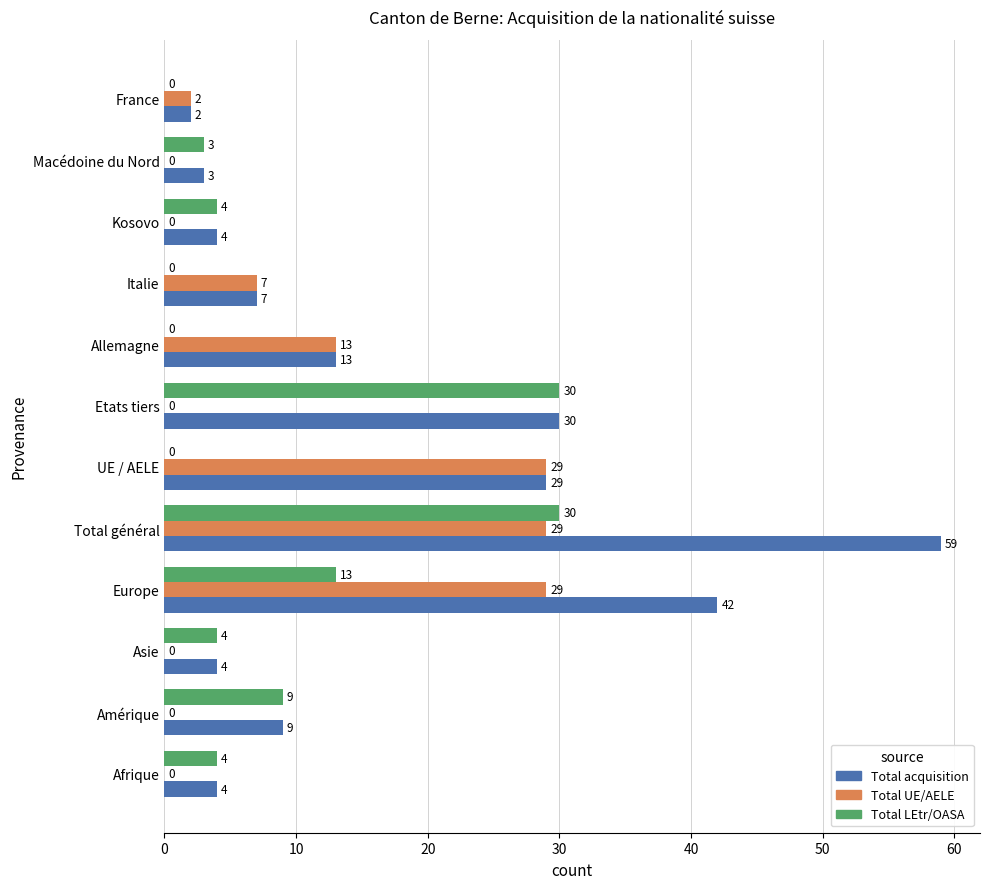

The Total LEtr/OASA series shows 1 at Macédoine du Nord. True or false?

False